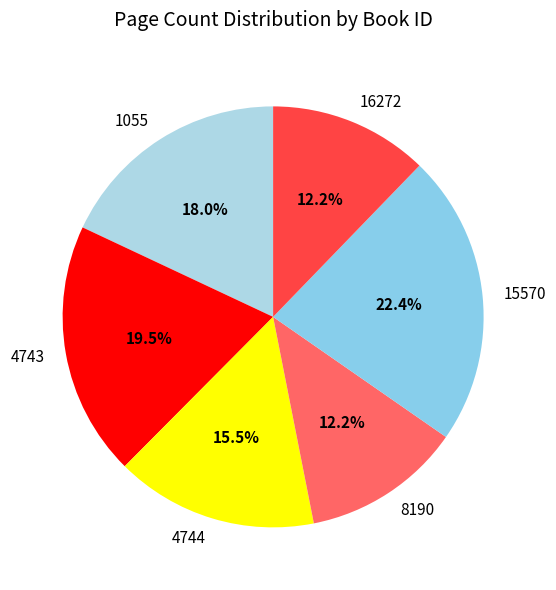

Does any single category account for the majority?

No